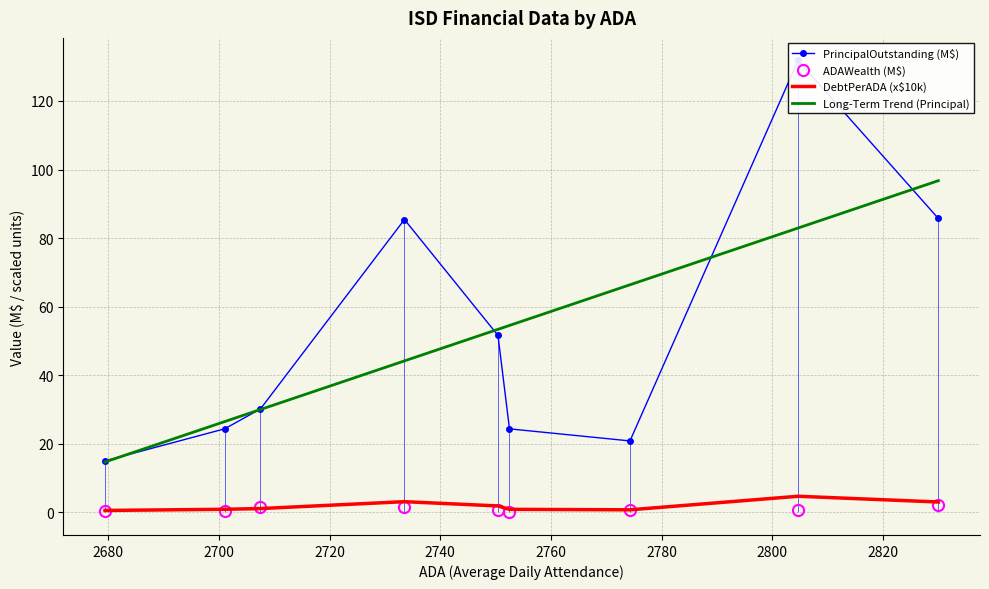

At which label is ADAWealth (M$) closest to 1?

2680